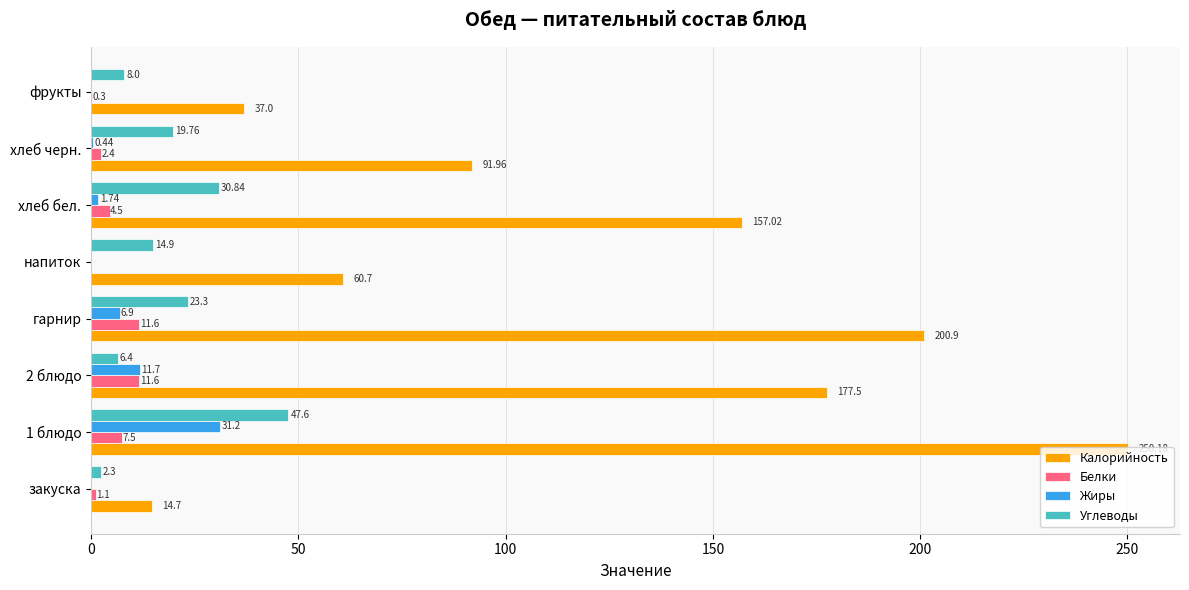

At which category is the sum across all series the highest?

1 блюдо